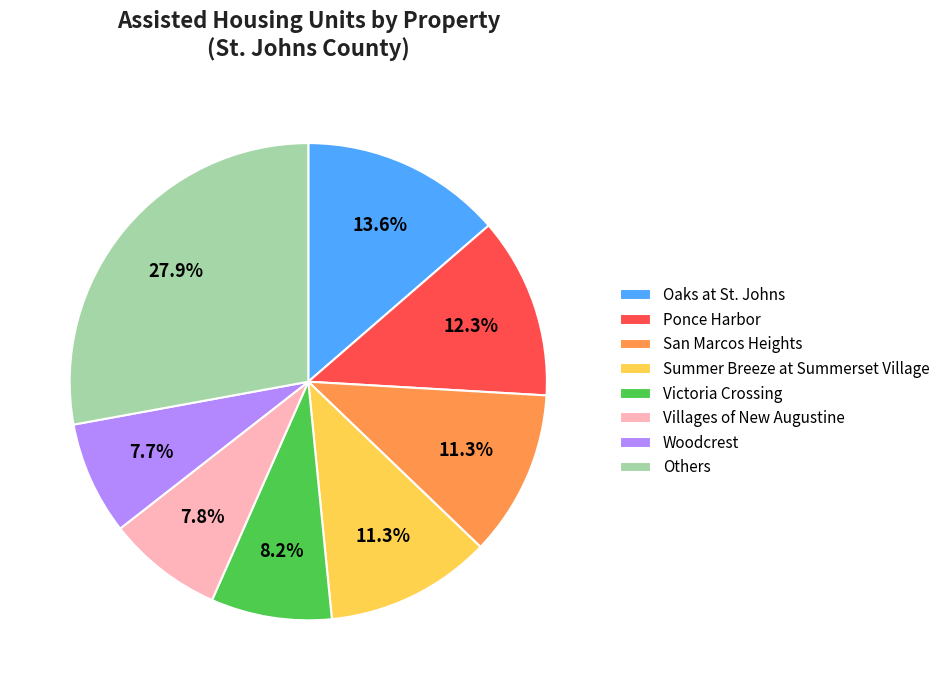

Is there a majority slice in this chart?

No